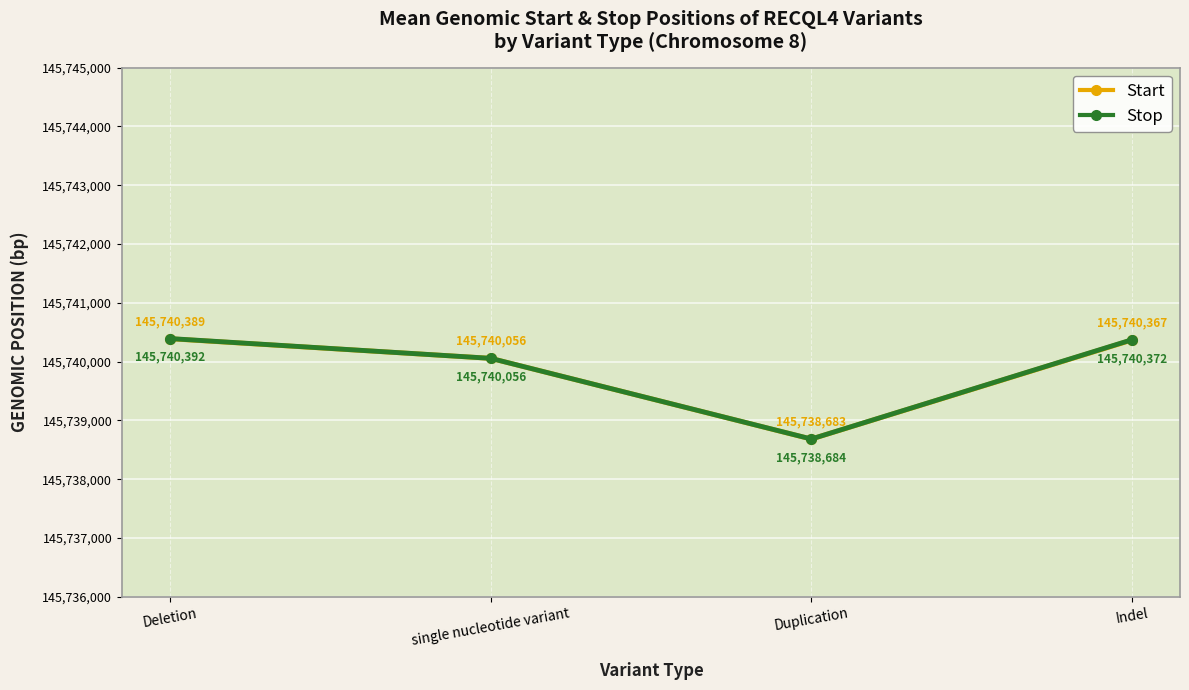

In Start, how many points are lower than both neighbors (excluding endpoints)?

1